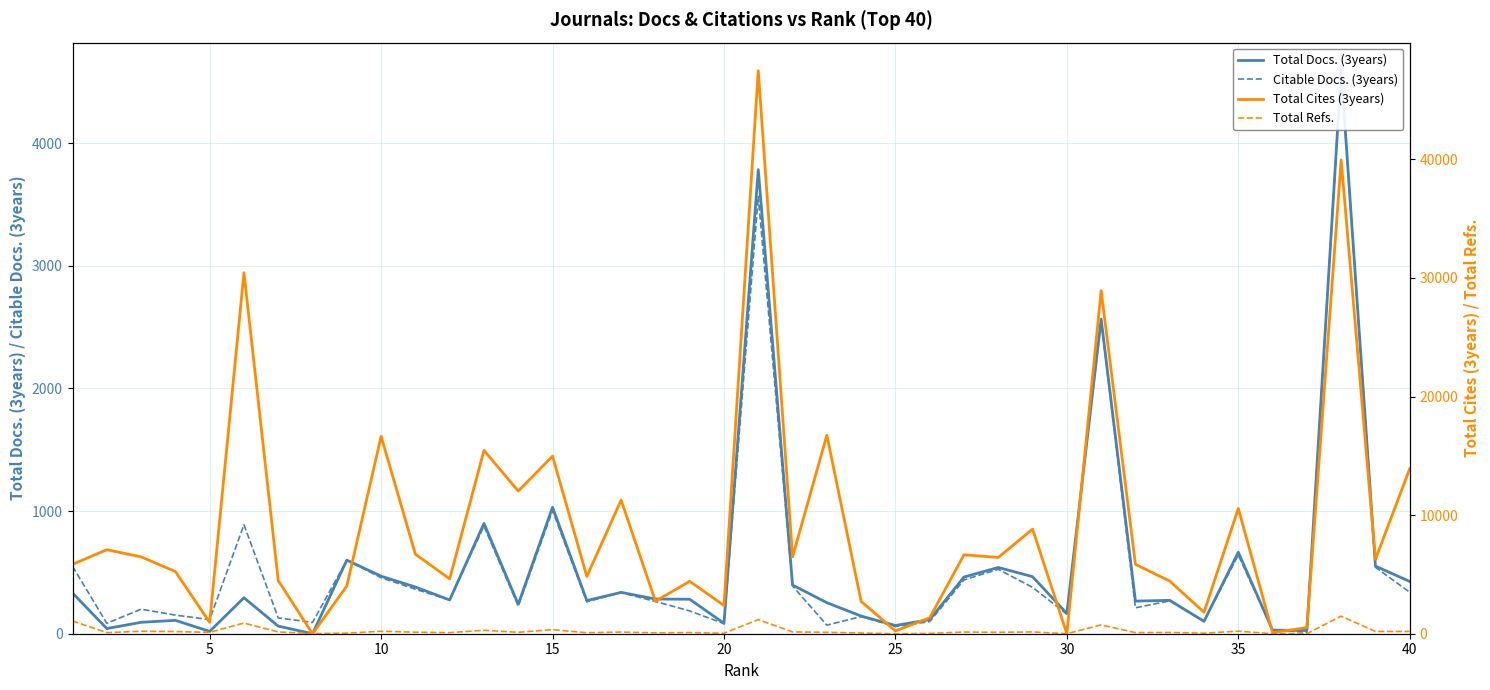

Does the chart display data point markers on the line(s)?

No